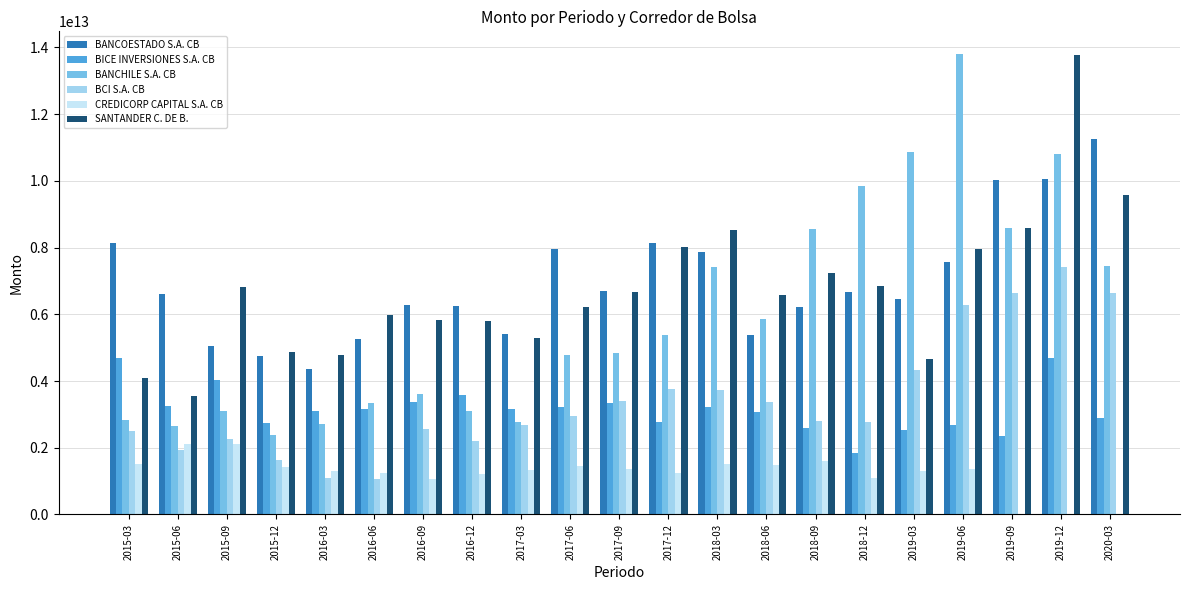

Is the value of CREDICORP CAPITAL S.A. CB at 2020-03 greater than the value of BANCHILE S.A. CB at 2016-12?

No